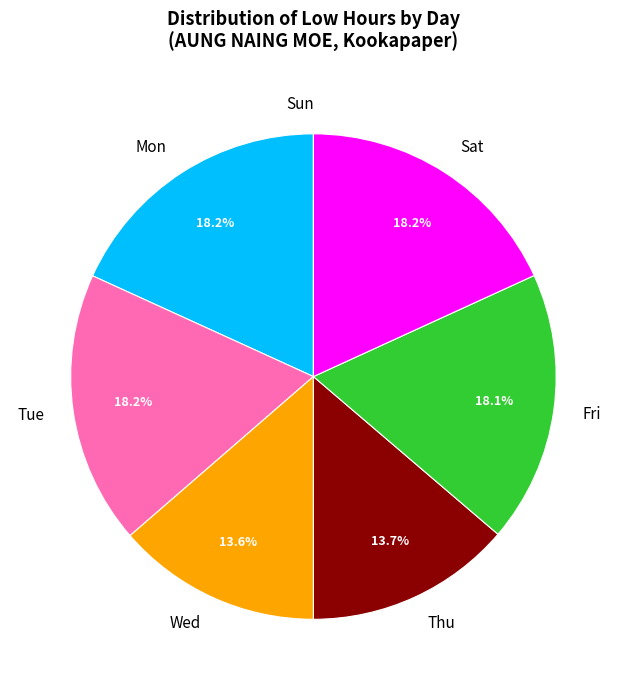

What is the total percentage of Sat and Thu?

31.9%